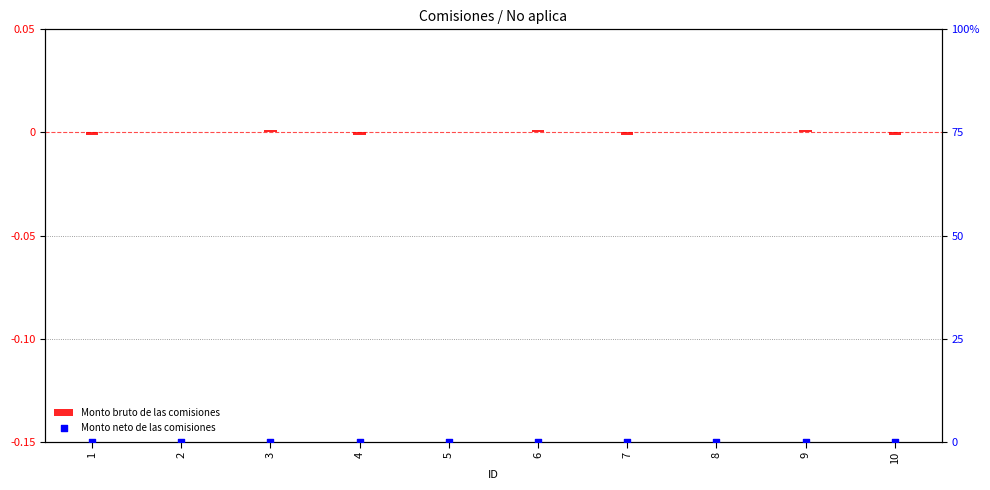

At which category is the sum across all series the highest?

3